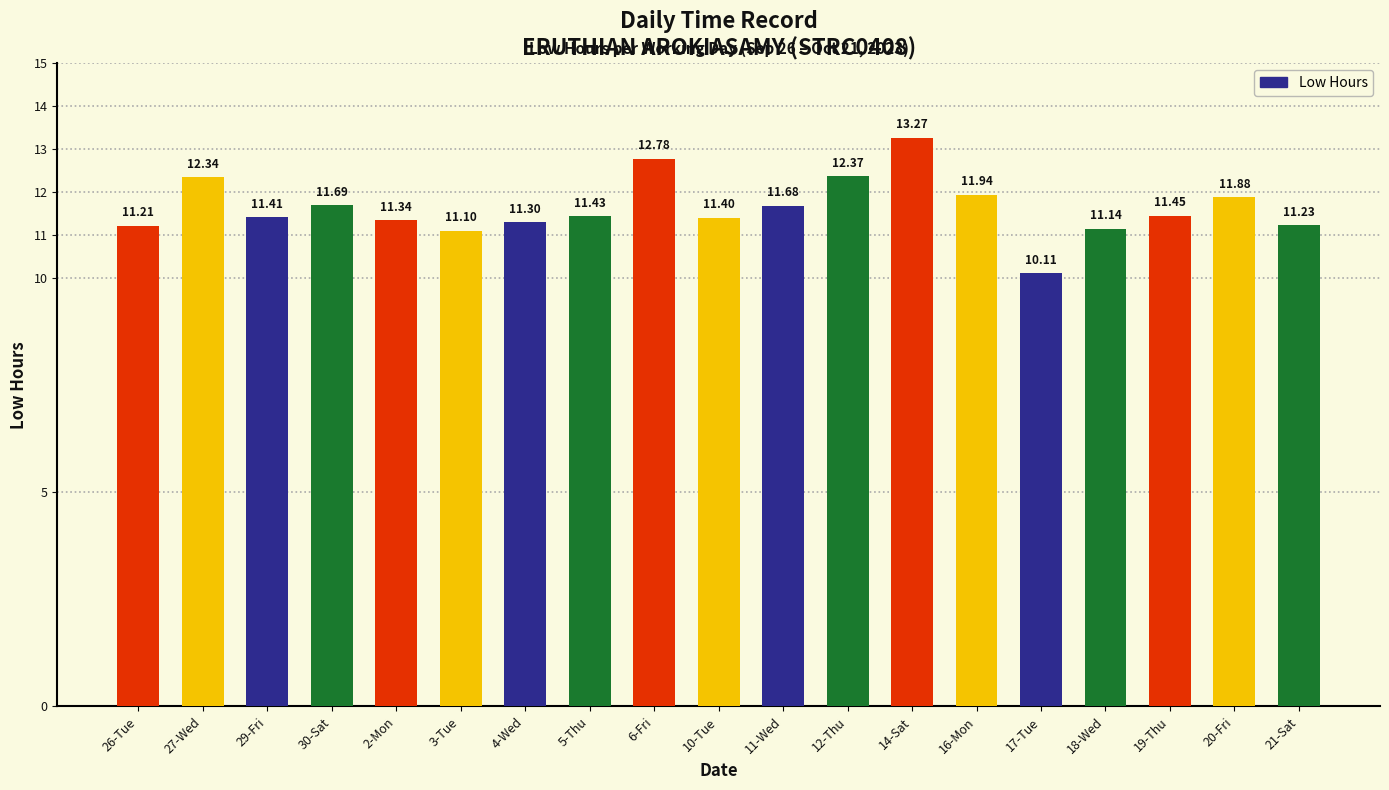

The value at 2-Mon is 5.0. True or false?

False